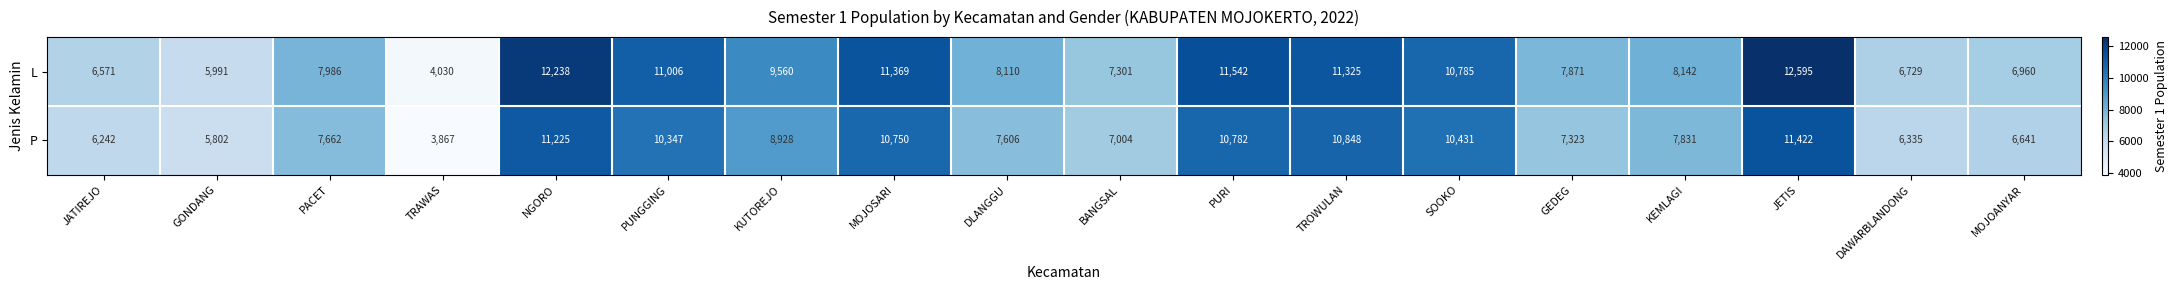

What is the difference between the maximum and minimum values in the L series?

8565